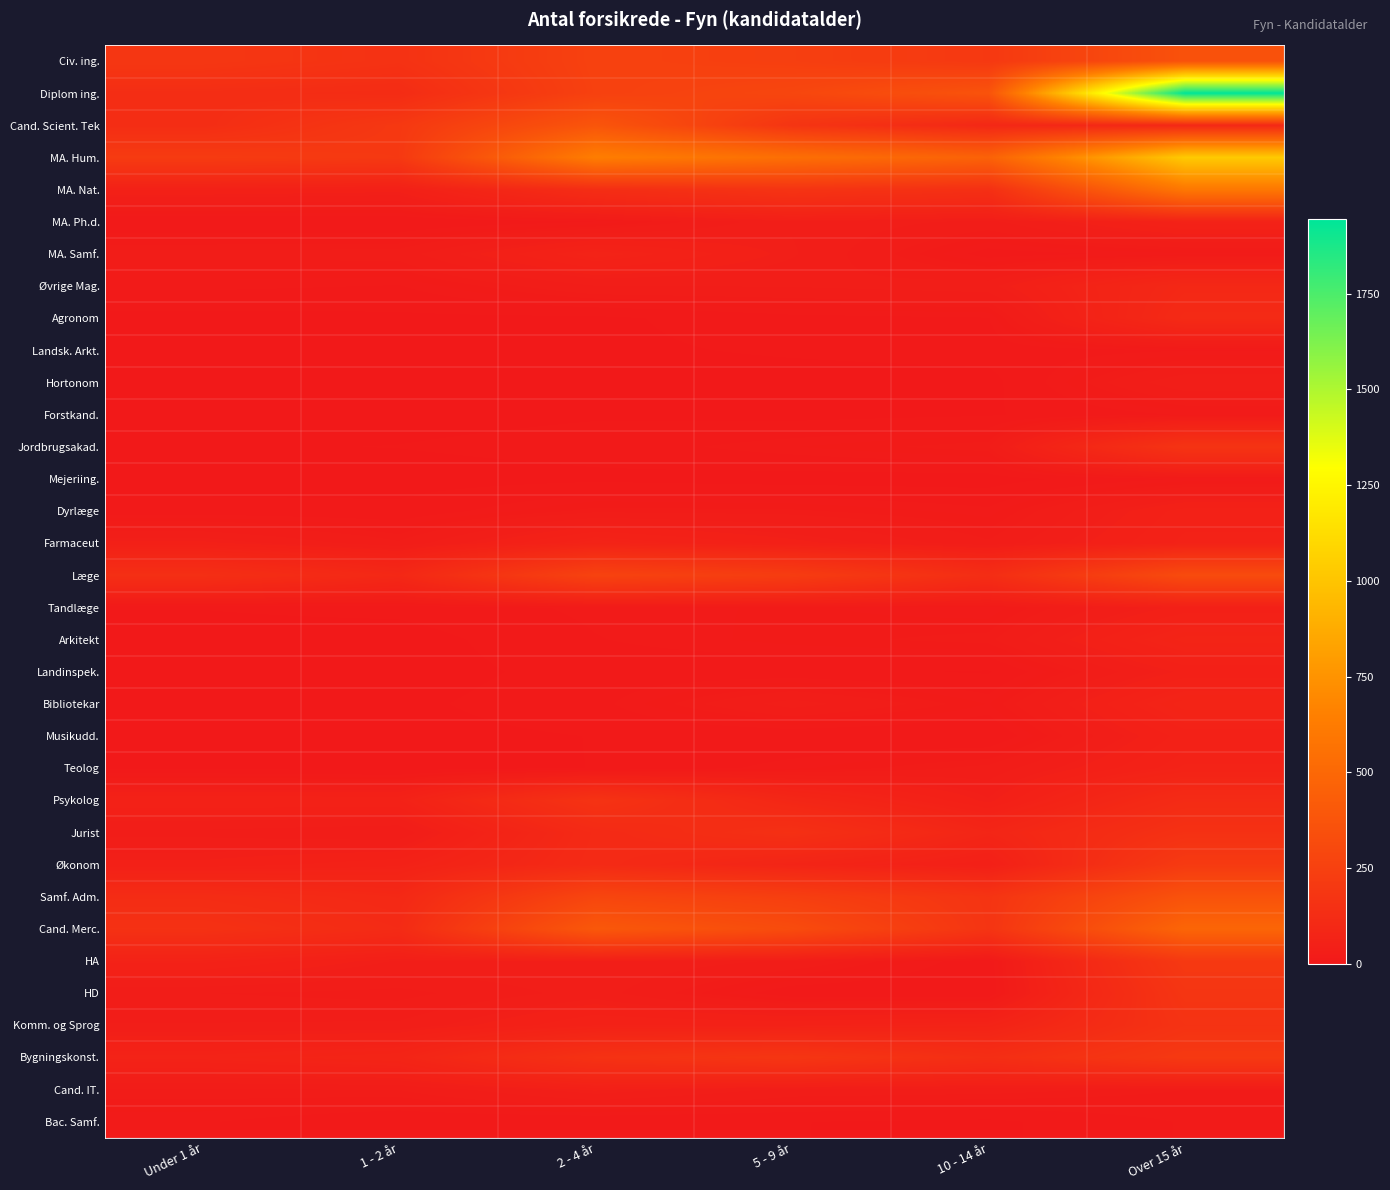

Which category has the lowest value across all series?

Under 1 år